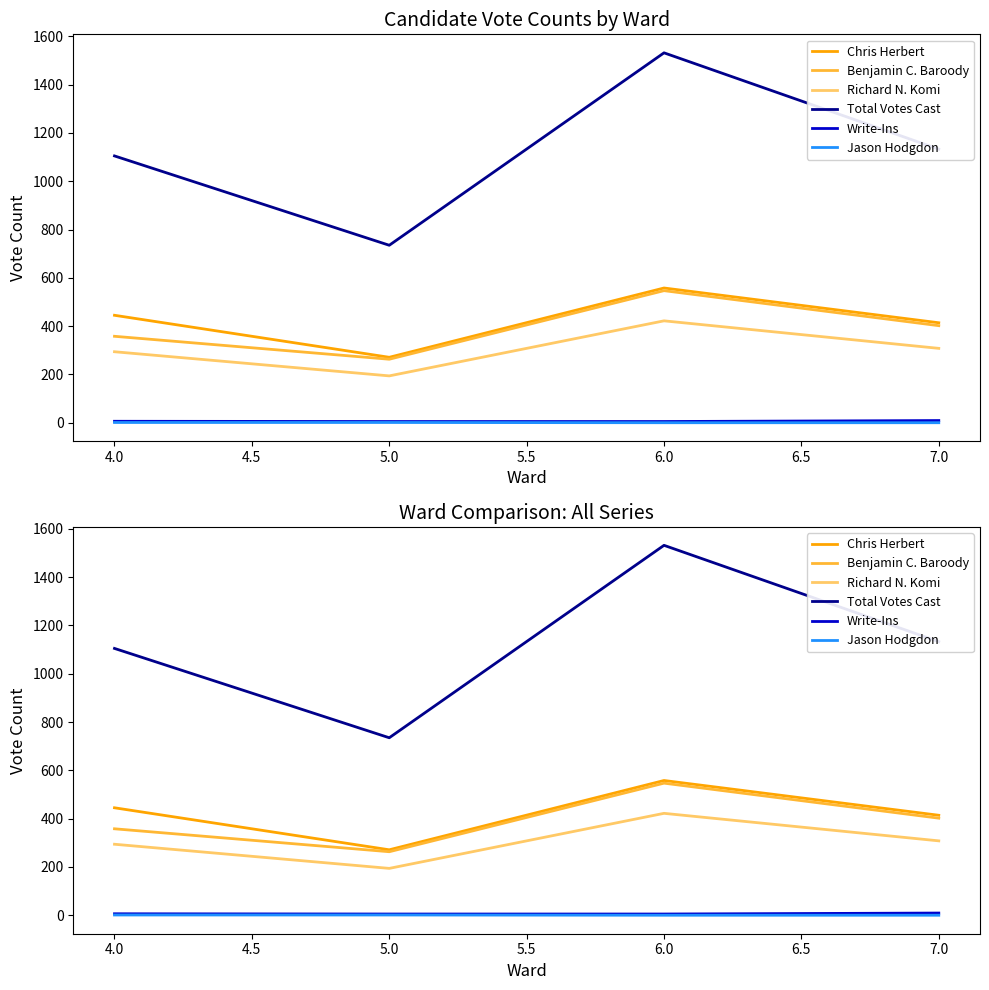

What is the greatest value displayed?

1532